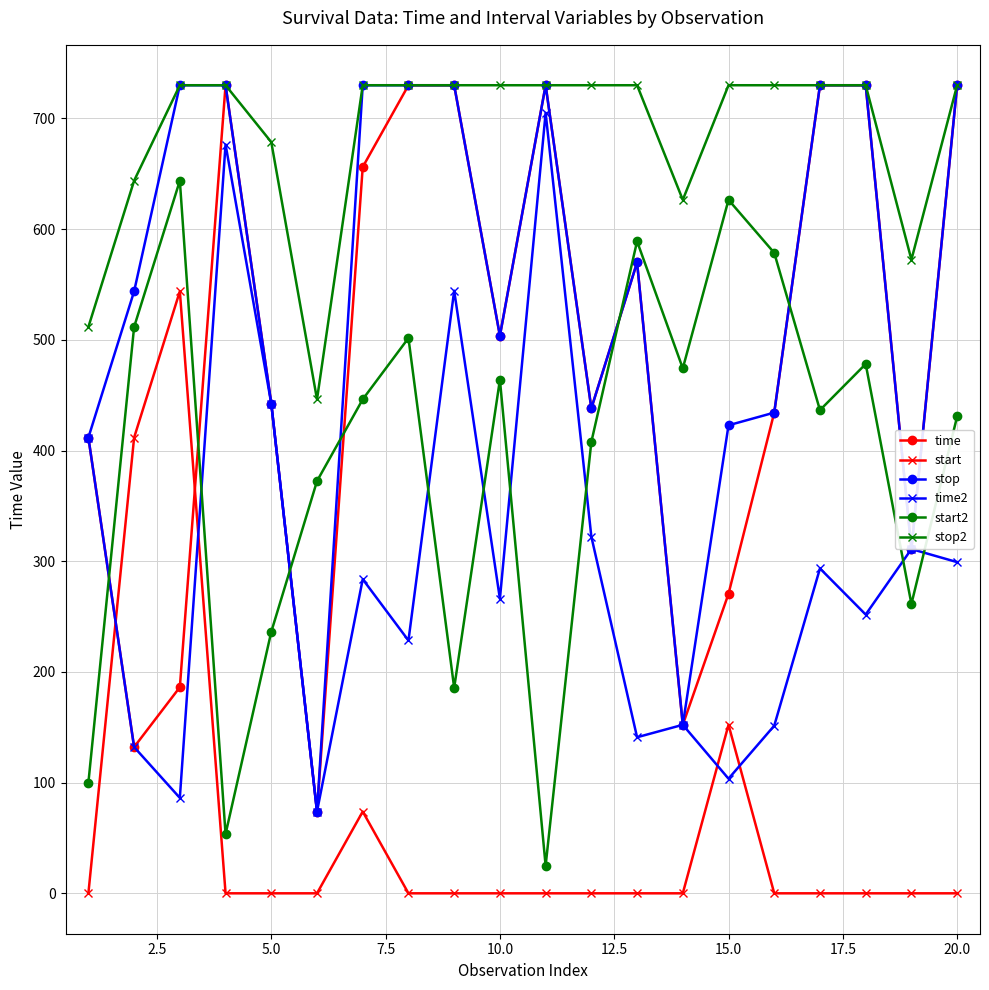

Which series has the largest total across all categories?

stop2